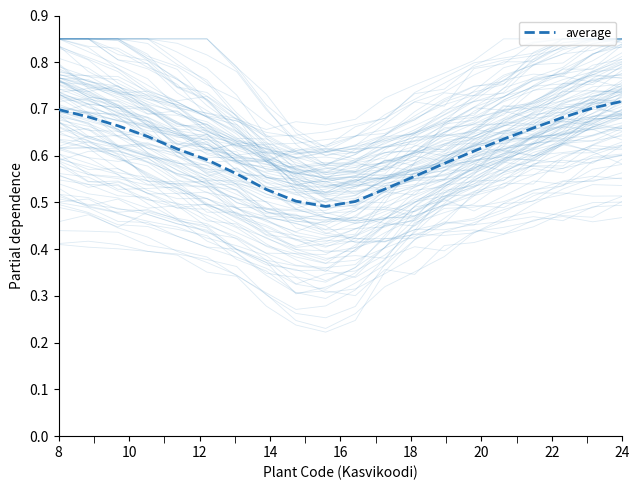

True or false: average has a value of 1.2 at 8.

False